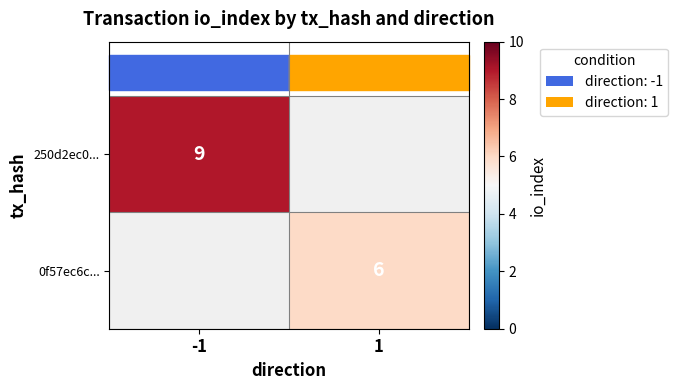

Which series has the largest range (max minus min)?

250d2ec0...